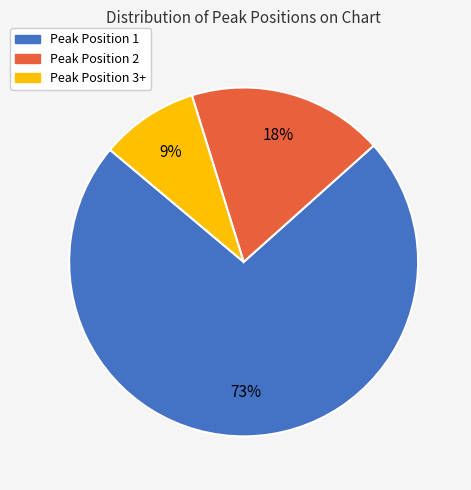

Which has a higher value, Peak Position 3+ or Peak Position 2?

Peak Position 2